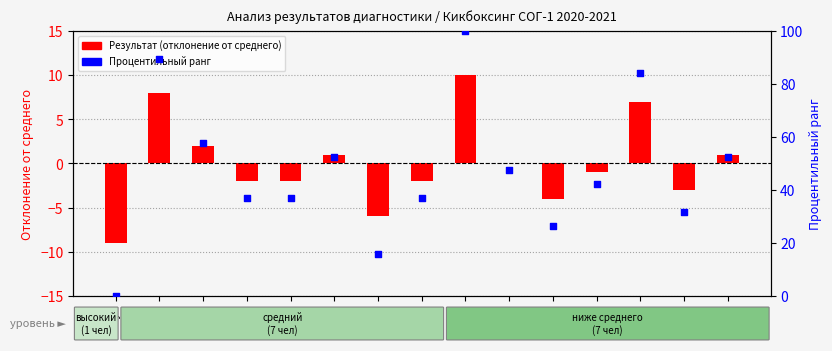

Is the value of Процентильный ранг at 14 уч greater than the value of Результат (отклонение от среднего) at 11 уч?

Yes